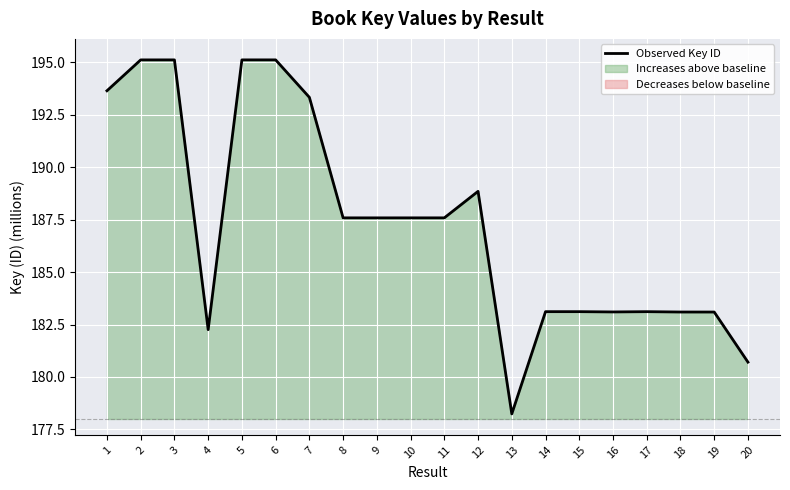

What is the average value?

187.3